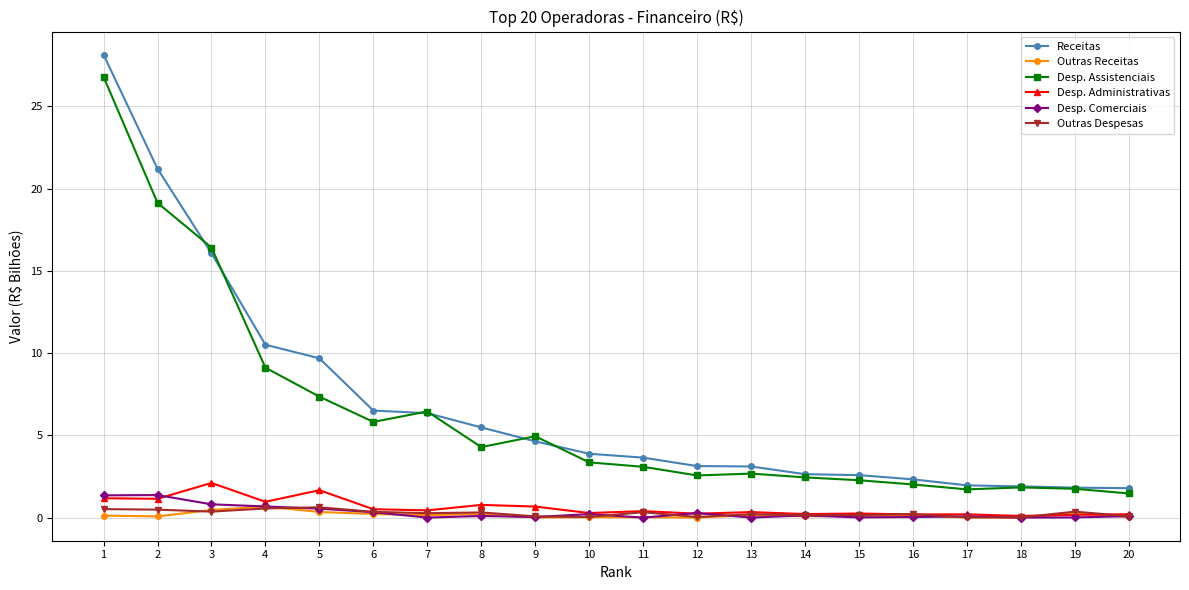

Which series changed the most between 1 and 15?

Receitas